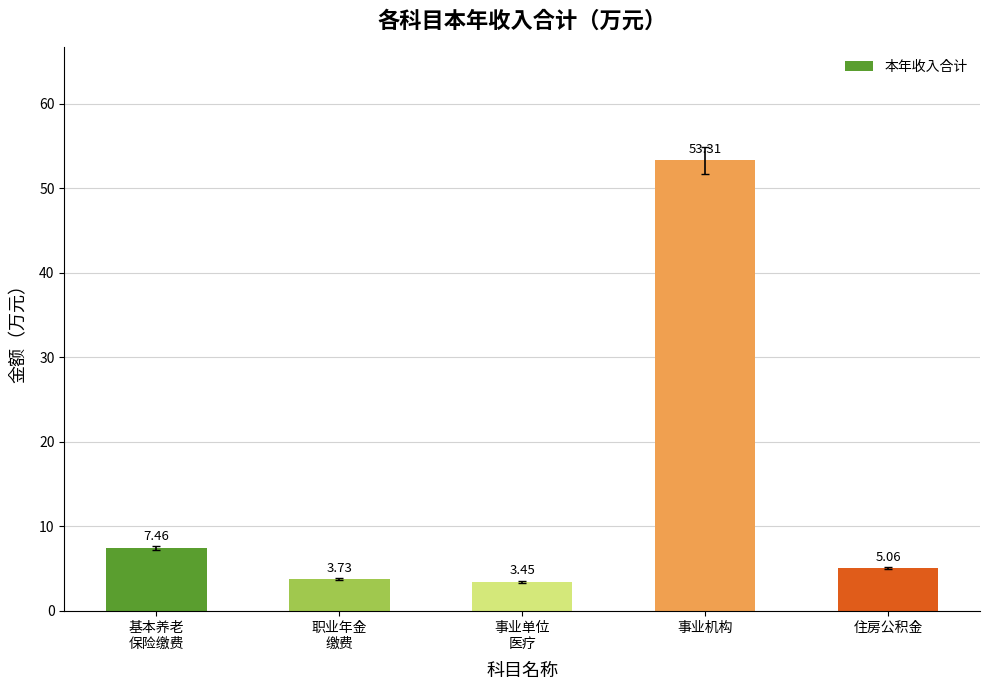

What is the maximum value shown in the chart?

53.3